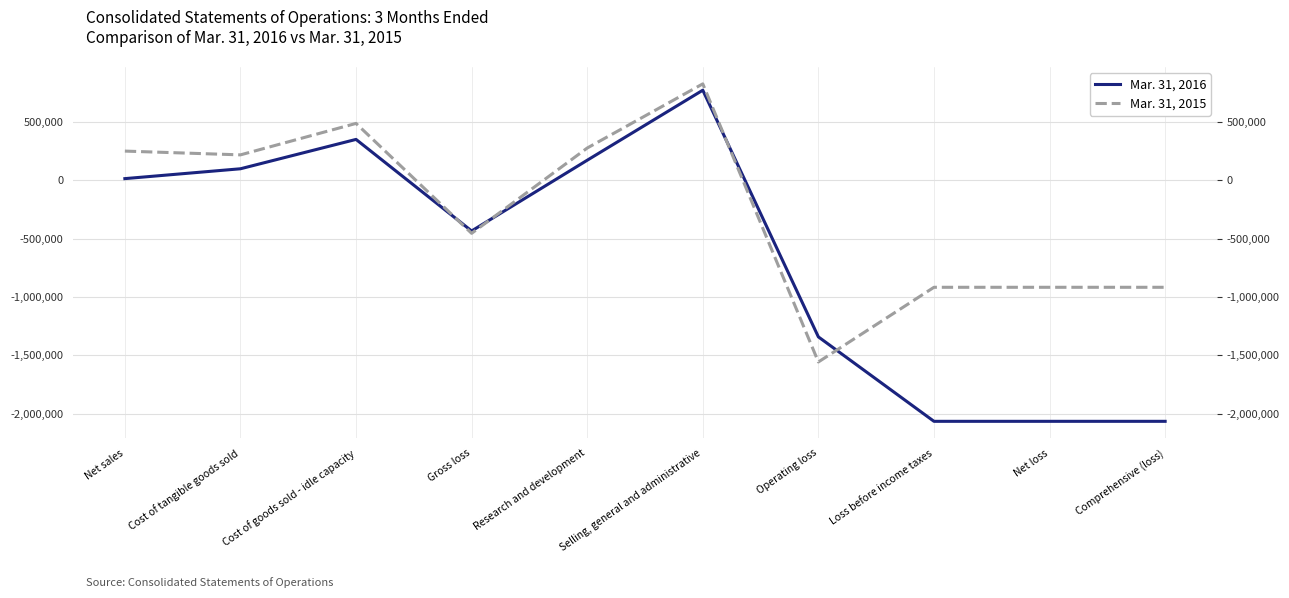

What is the label of the 2nd point from the left?

Cost of tangible goods sold